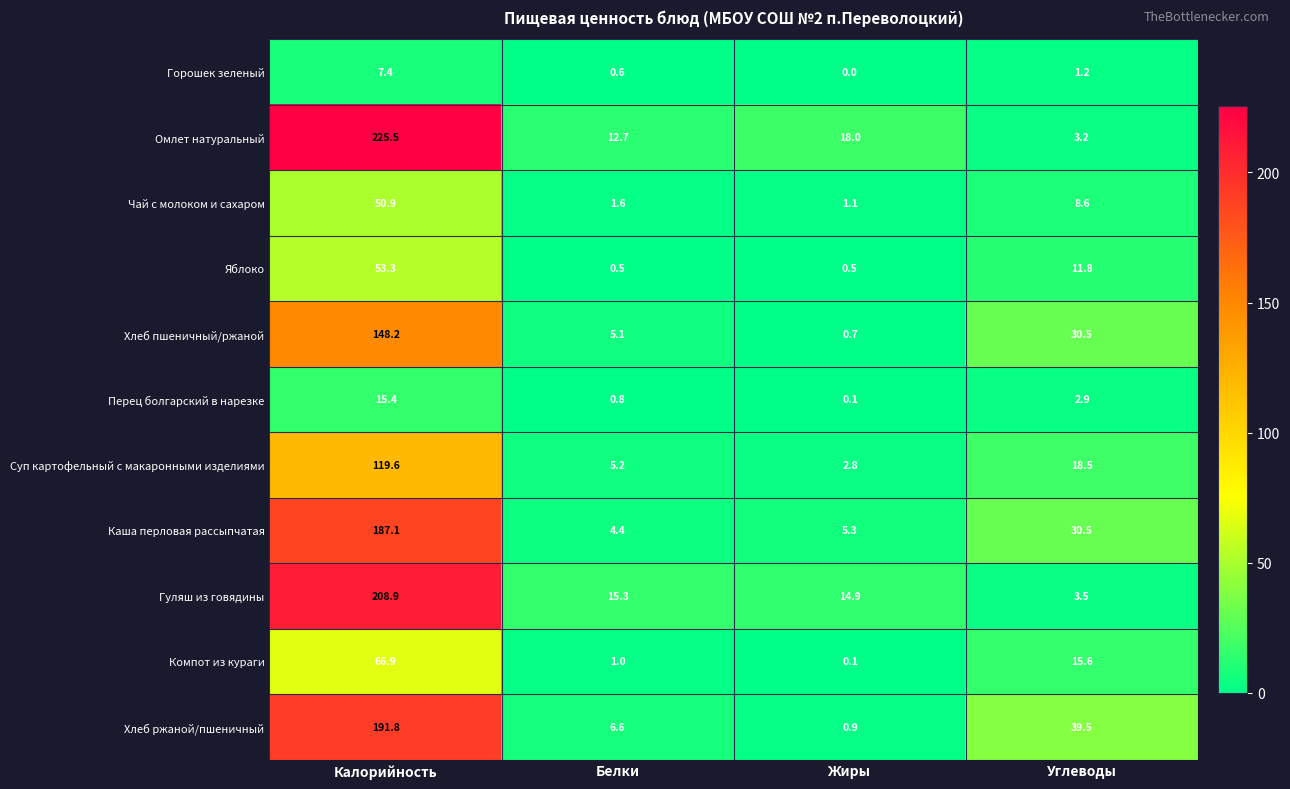

Which category has the highest value in the Чай с молоком и сахаром series?

Калорийность